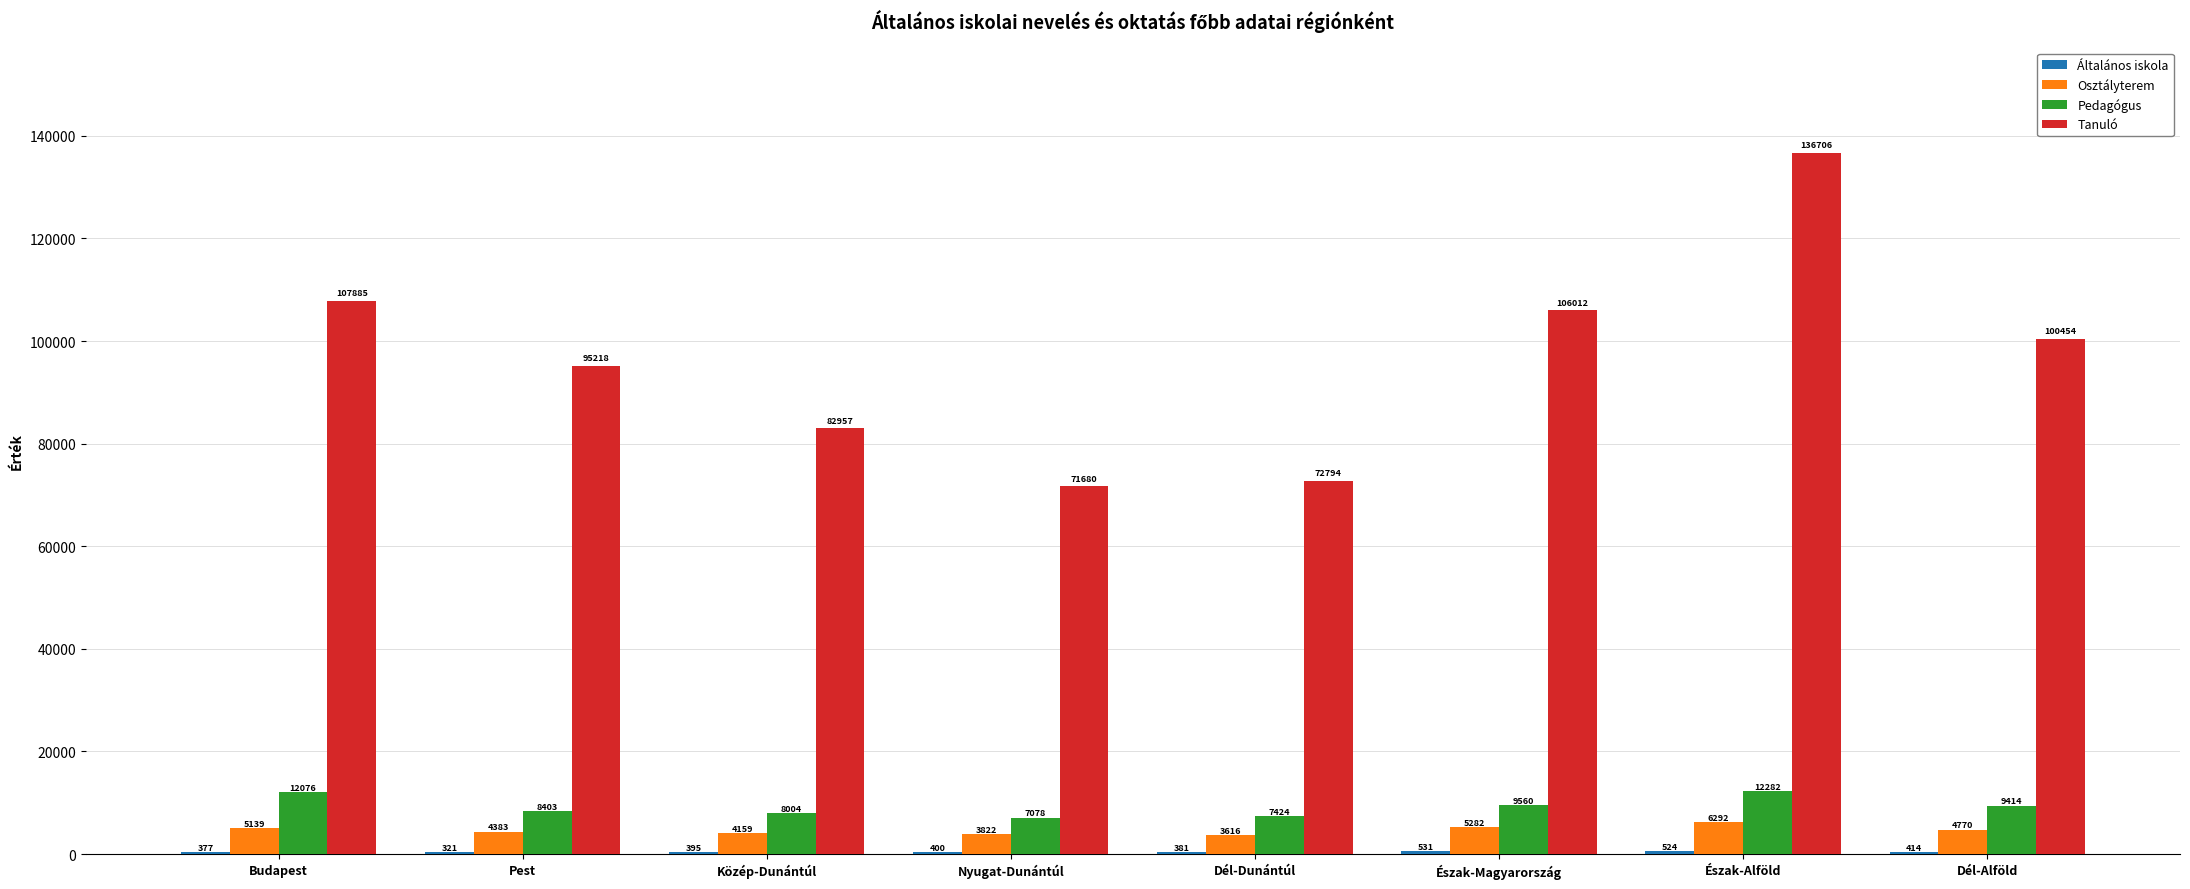

Where is Tanuló nearest to the value 104193?

Észak-Magyarország